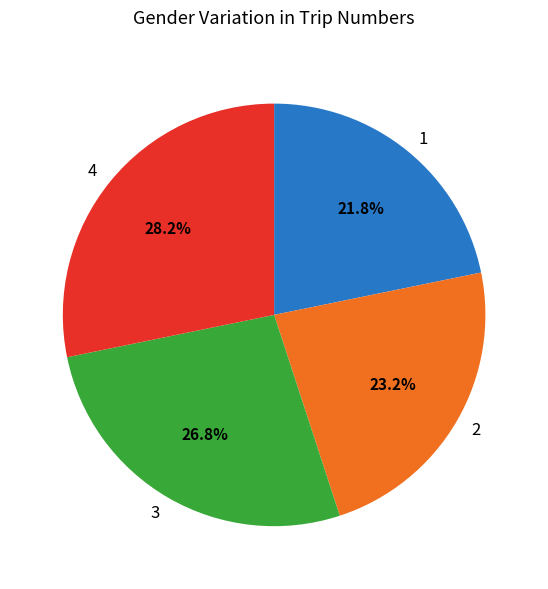

Is there a majority slice in this chart?

No